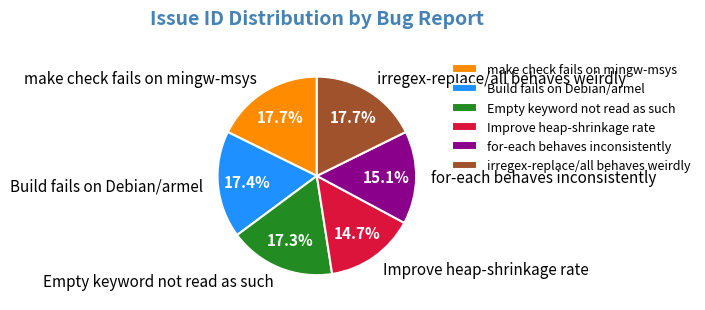

To the nearest percent, what is the difference between the Improve heap-shrinkage rate and Empty keyword not read as such slice percentages?

3%